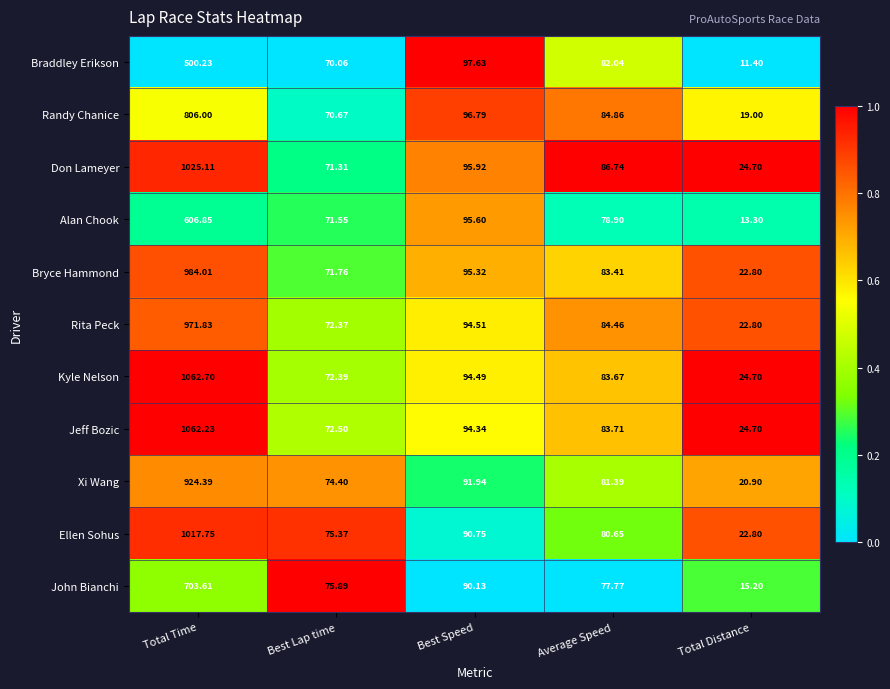

Which series has the largest range (max minus min)?

Kyle Nelson